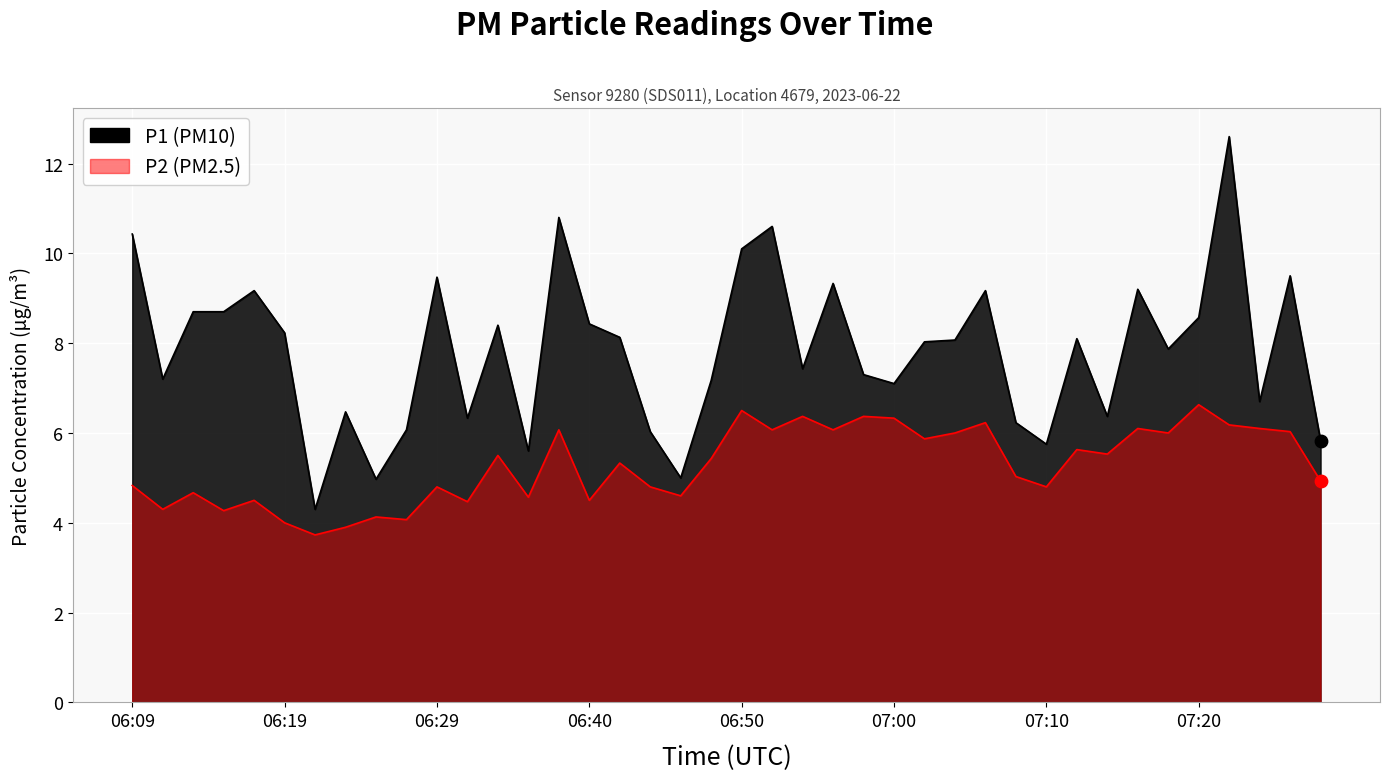

At how many categories does at least one series exceed 11?

1